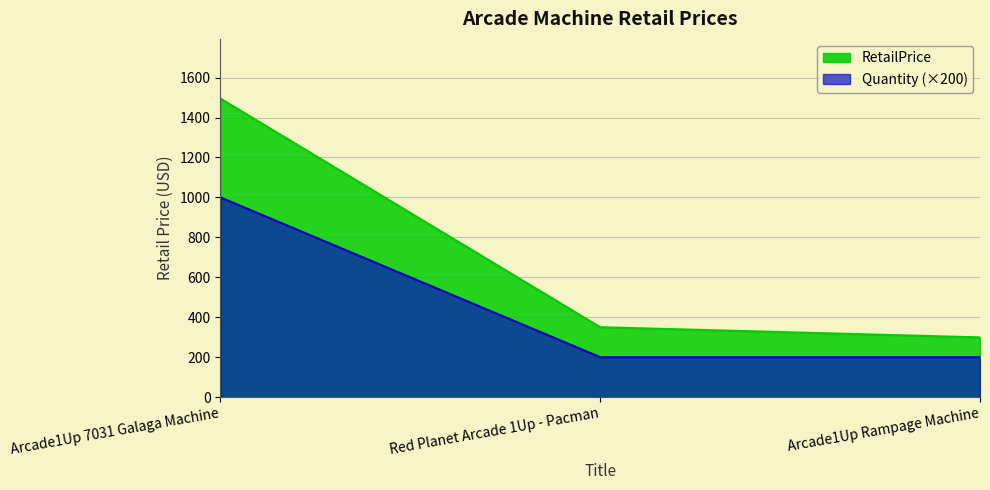

What is the change in value from Red Planet Arcade 1Up - Pacman to Arcade1Up Rampage Machine?

-51.0